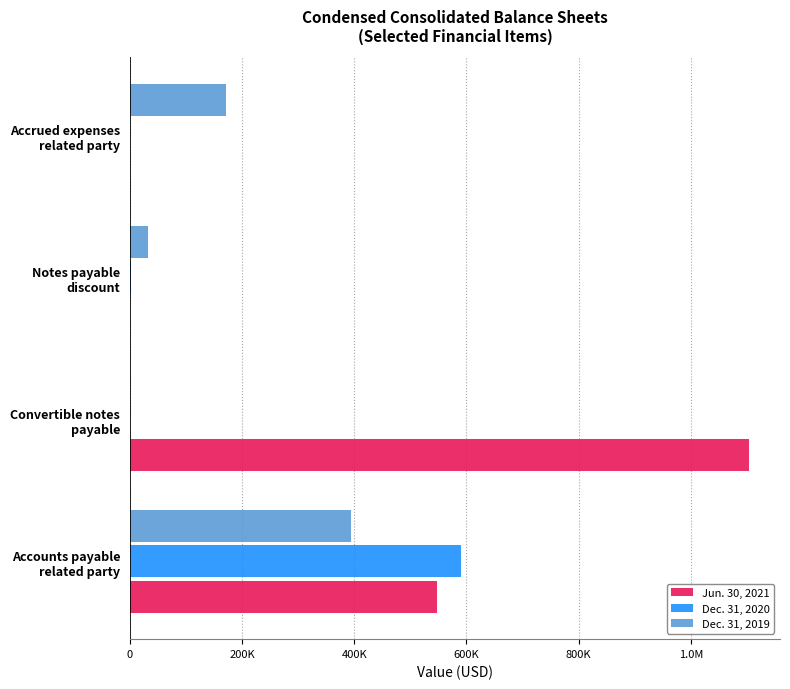

What are all the series names shown in the legend?

Jun. 30, 2021, Dec. 31, 2020, Dec. 31, 2019